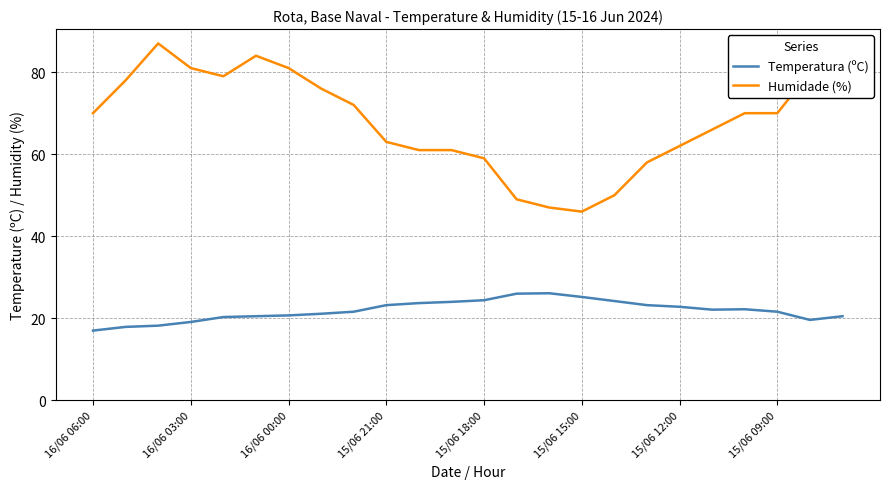

Rank the series by their maximum value, from highest to lowest.

Humidade (%), Temperatura (ºC)